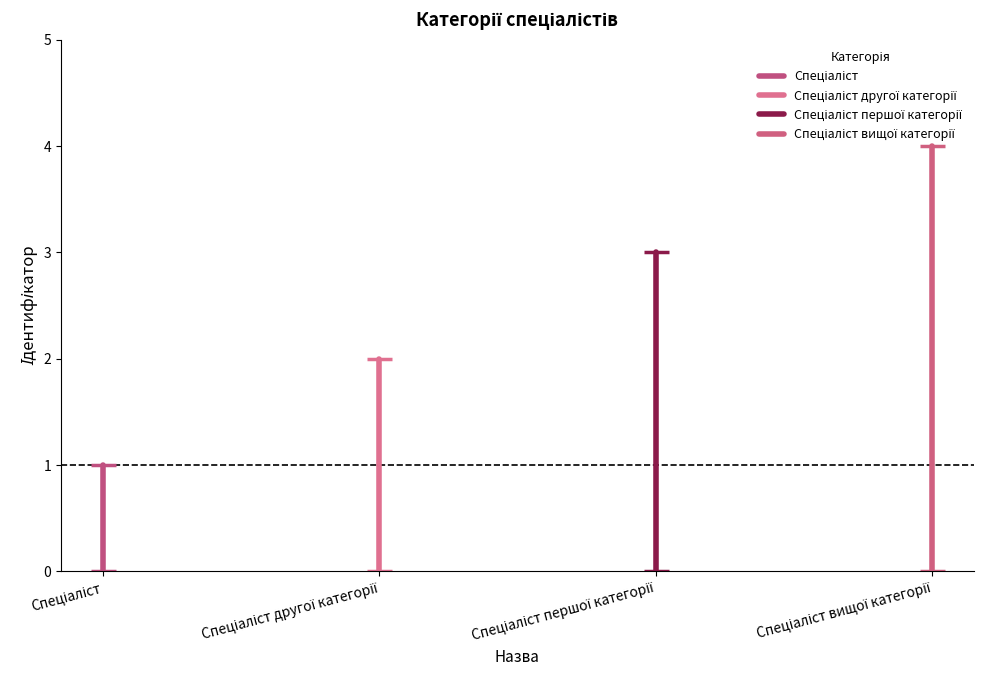

Rank the series by their maximum value, from highest to lowest.

Спеціаліст вищої категорії, Спеціаліст першої категорії, Спеціаліст другої категорії, Спеціаліст